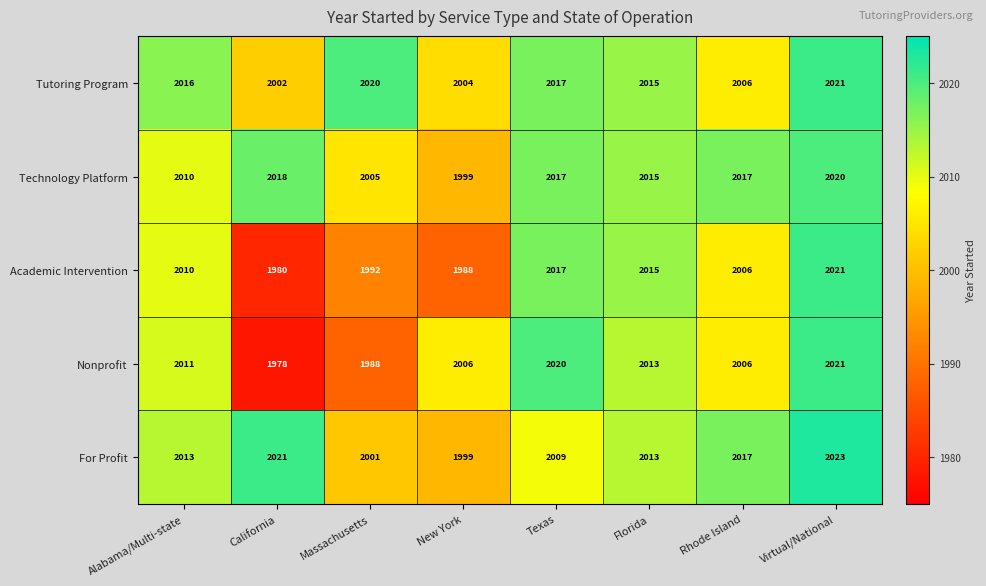

What is the difference between the Tutoring Program values at Alabama/Multi-state and California?

14